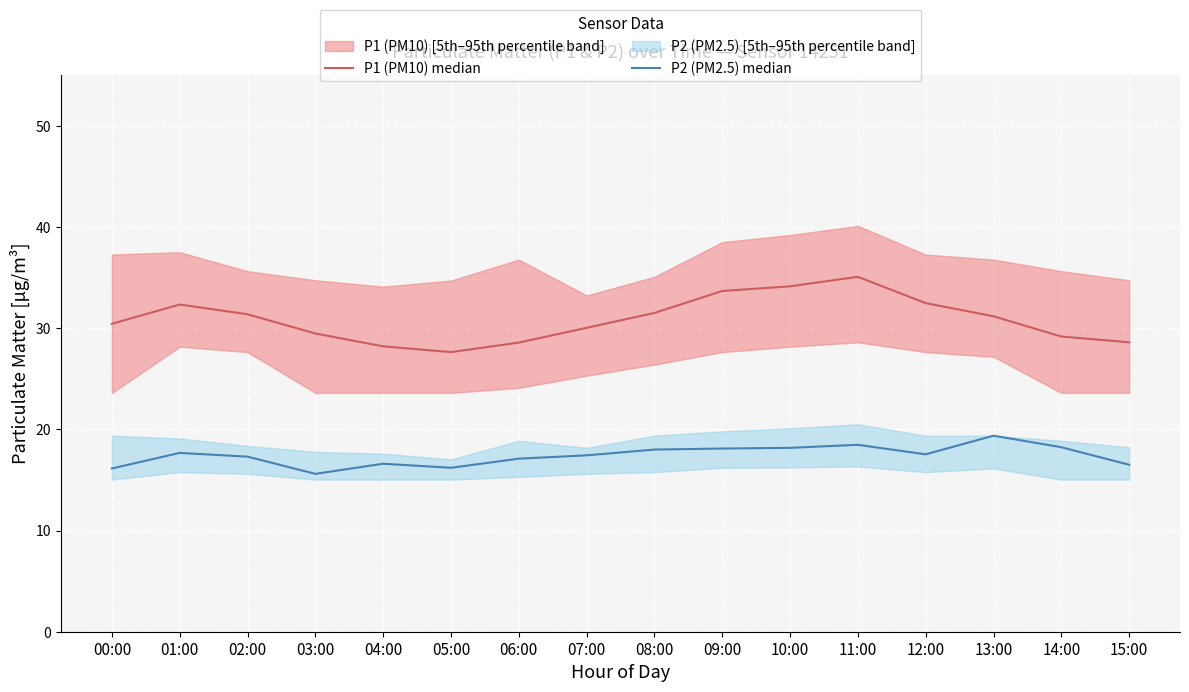

List the series in order of their overall mean, lowest first.

P2 (PM2.5) median, P1 (PM10) median